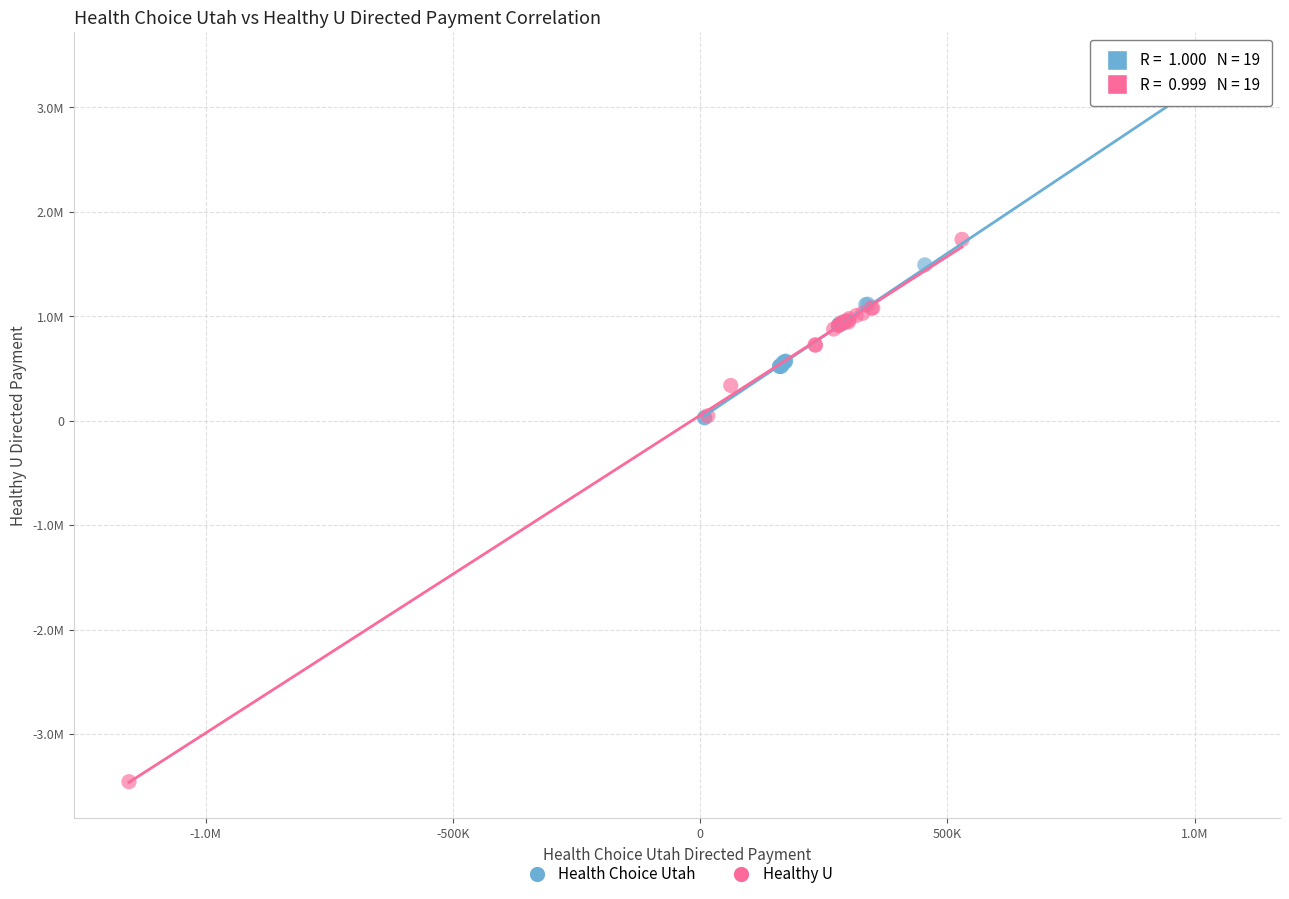

What are all the series names shown in the legend?

Health Choice Utah, Healthy U